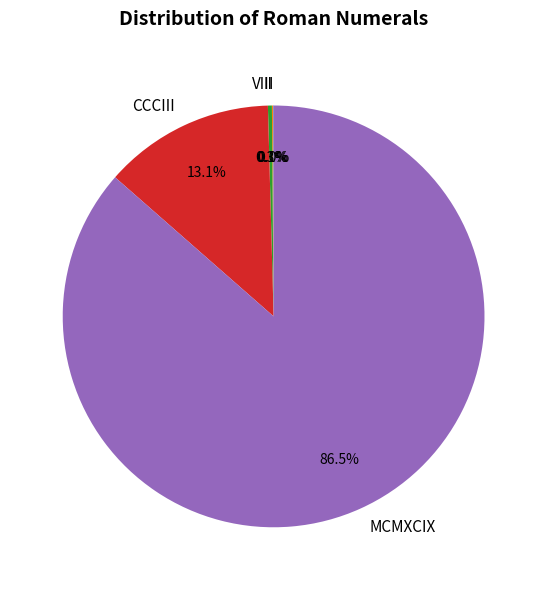

What percentage is NOT represented by MCMXCIX?

13.5%